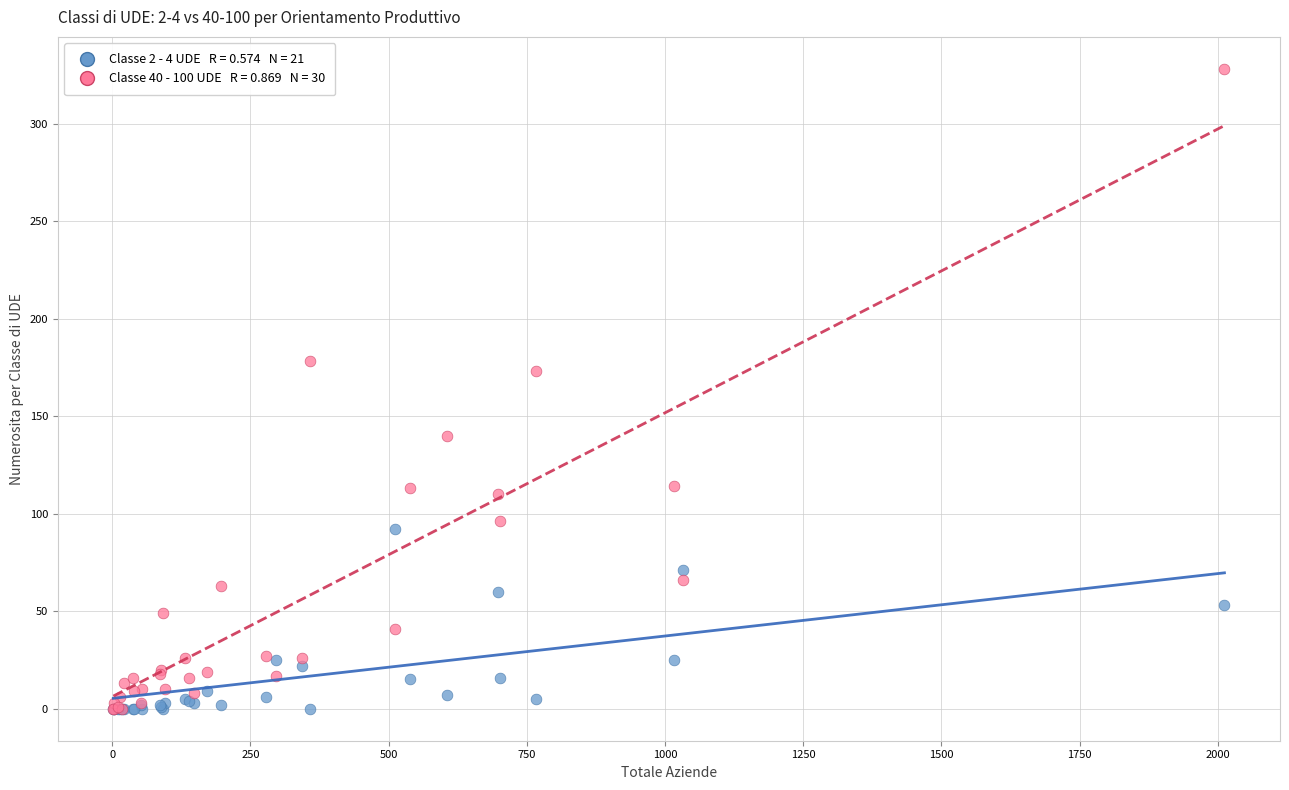

Across all series, what Y value is closest to 164?

173